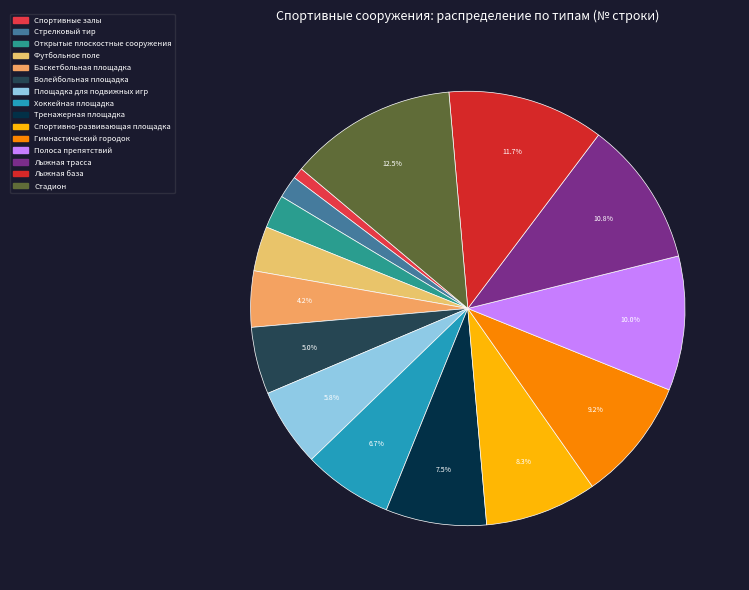

Count the number of slices in the pie.

15